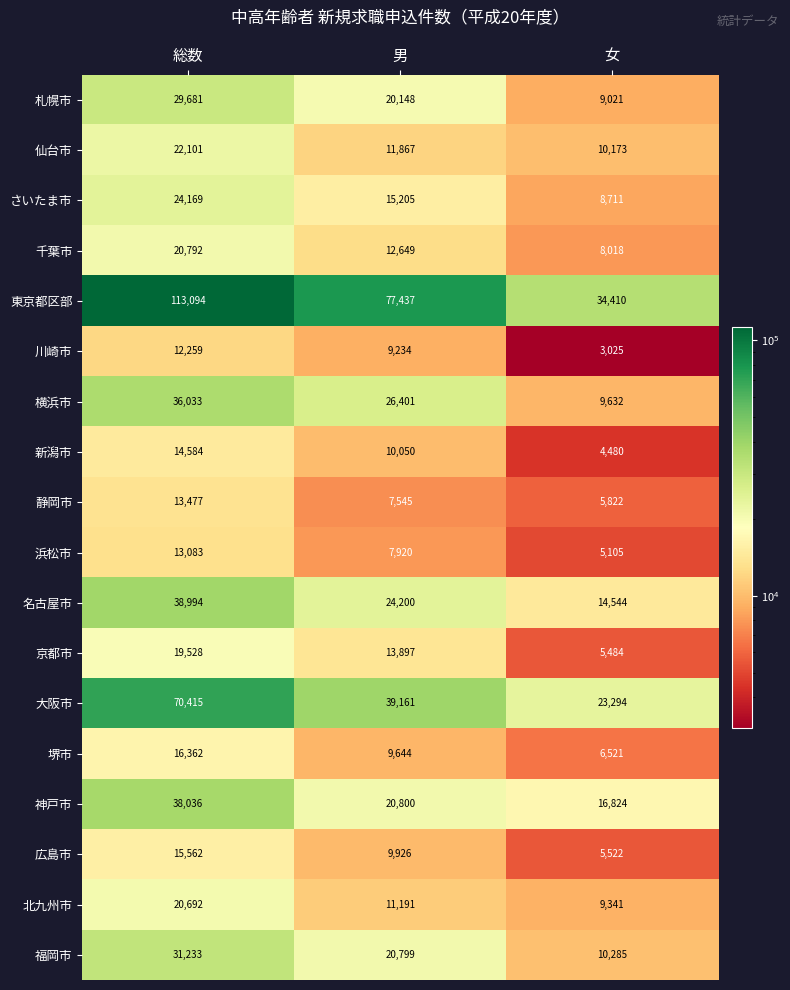

What is the difference between the highest and lowest values at 男?

69892